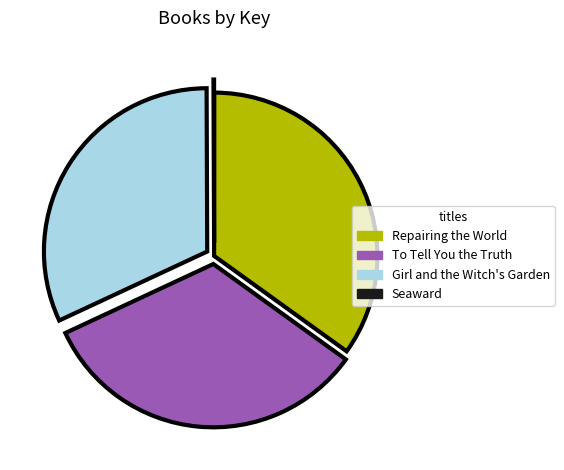

Is there a majority slice in this chart?

No